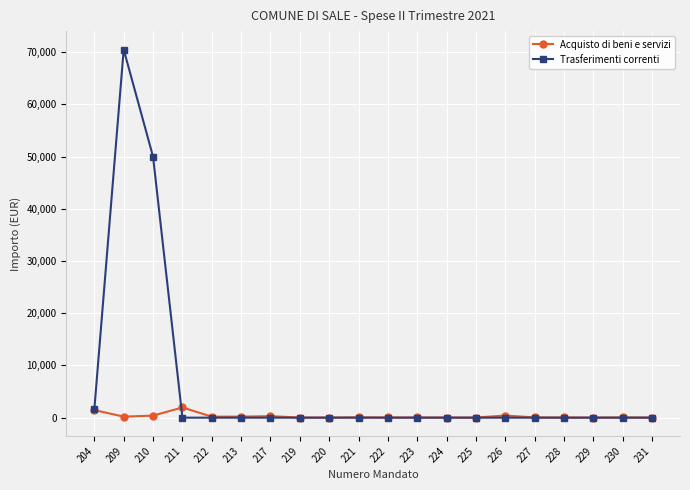

What is the sum of the Trasferimenti correnti values at 230 and 210?

50000.0